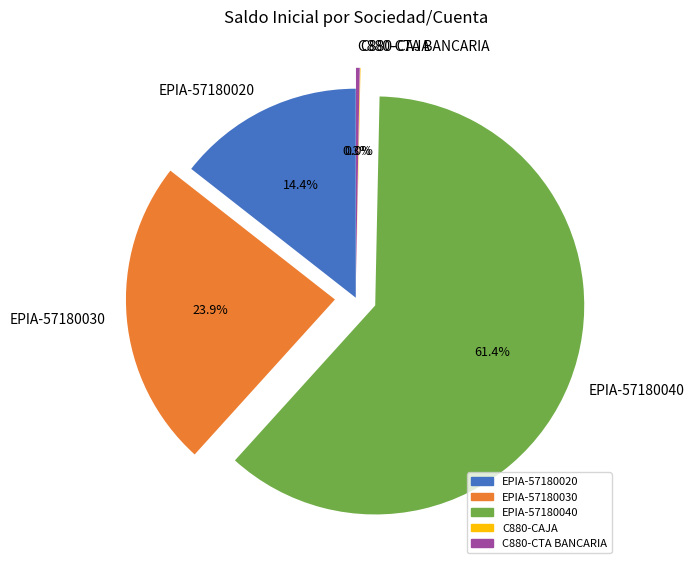

What is the largest slice in the pie chart?

EPIA-57180040